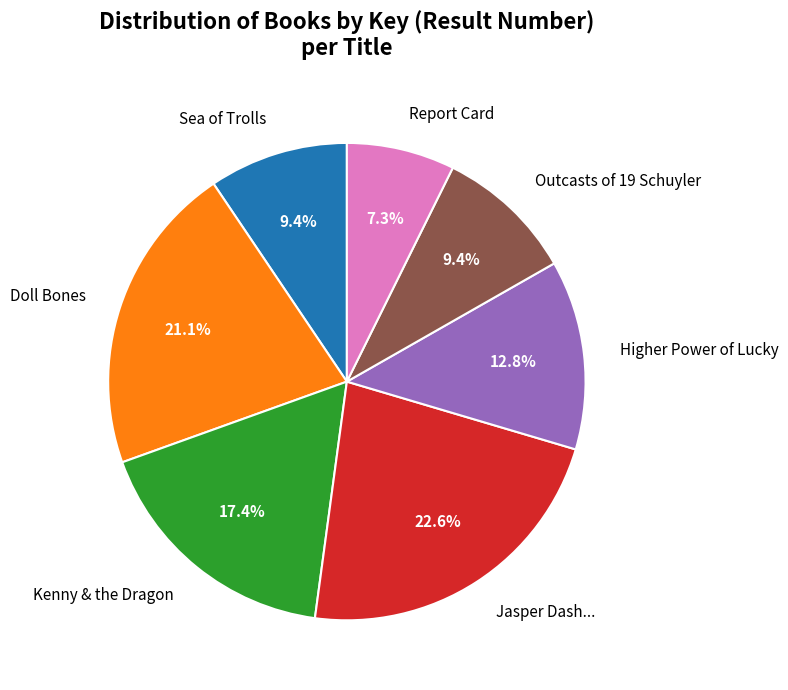

To the nearest percent, what percentage of the pie is Kenny & the Dragon?

17%